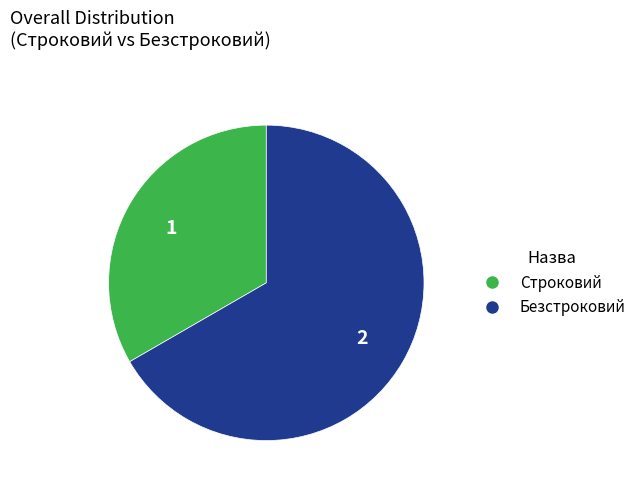

Count the number of slices in the pie.

2